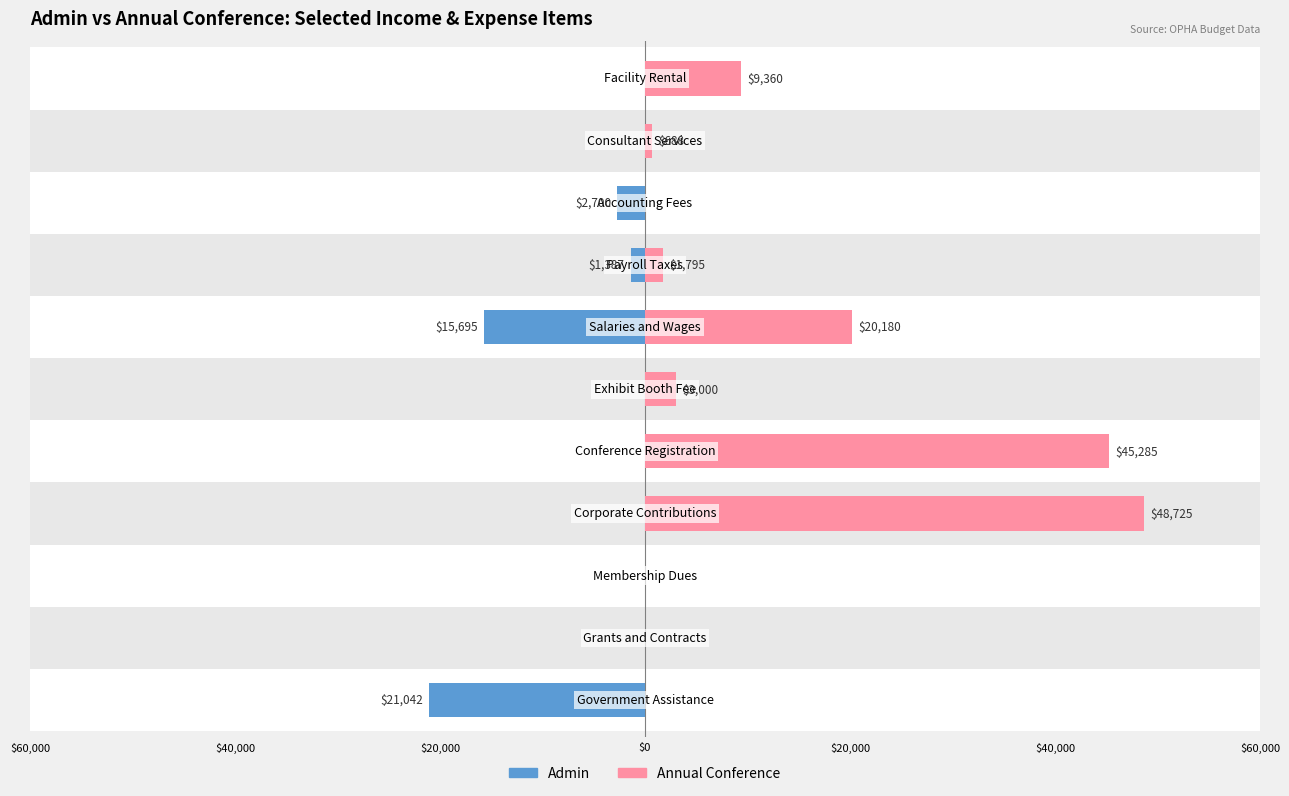

Rank the series by their maximum value, from highest to lowest.

Annual Conference, Admin